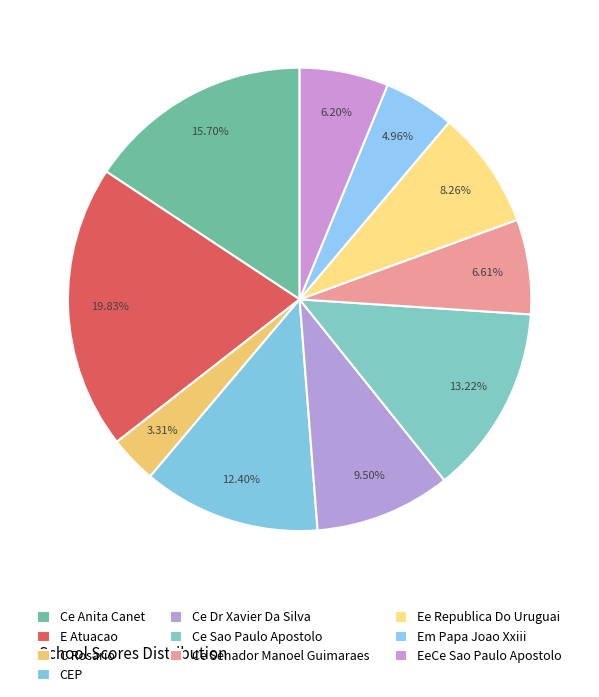

The Ce Senador Manoel Guimaraes slice represents 7% of the pie. True or false?

True